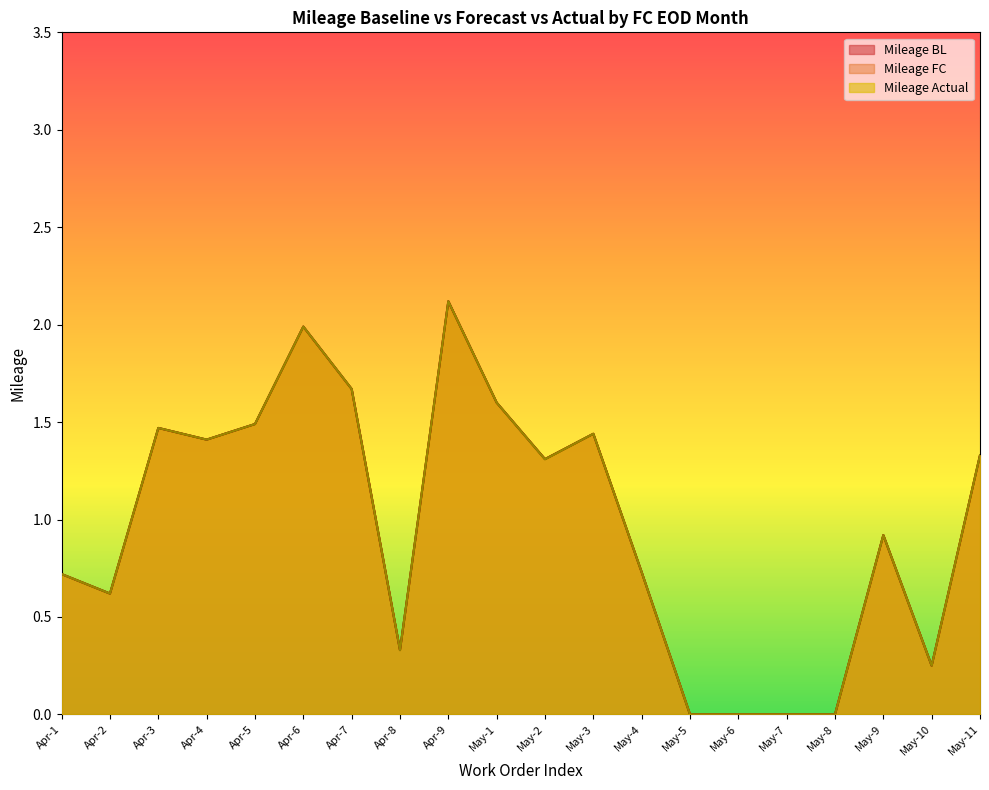

What is the average value of the Mileage Actual series?

1.0